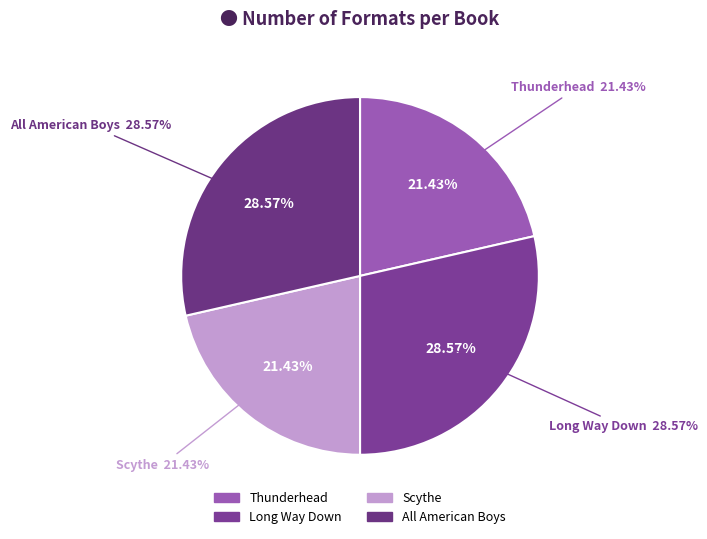

Approximately how many times larger is the value at Long Way Down compared to Scythe?

1.3